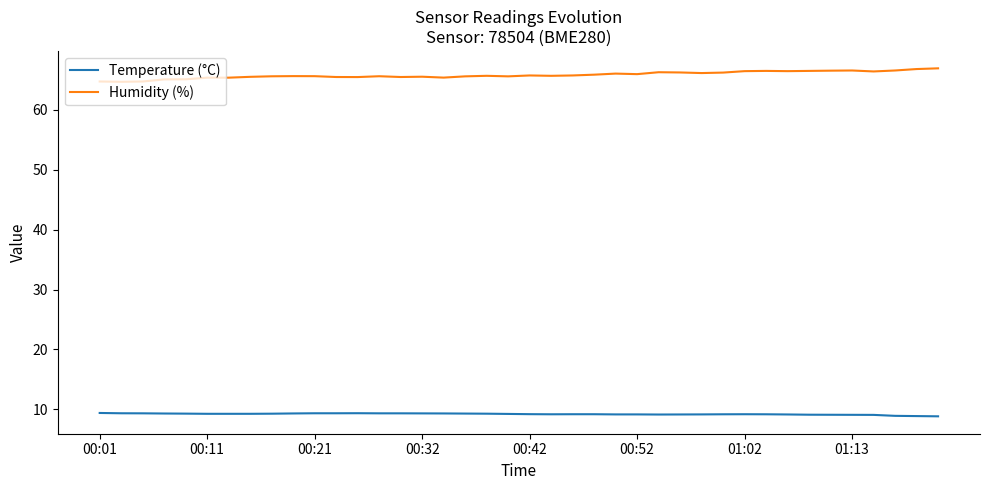

What is the maximum value for Temperature (°C)?

9.4